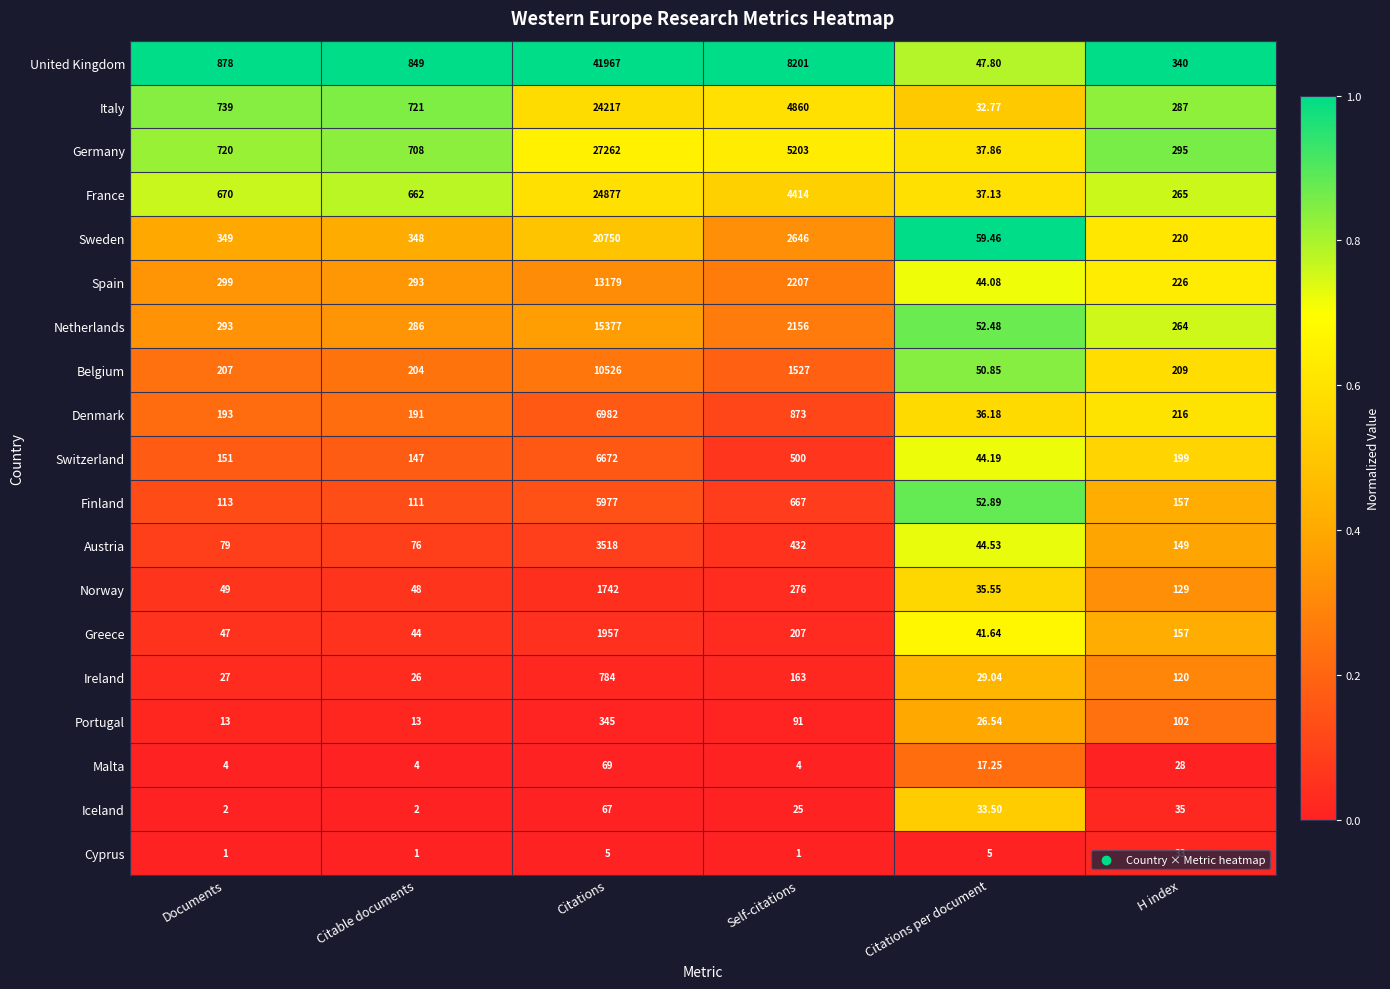

Which series has the largest range (max minus min)?

United Kingdom